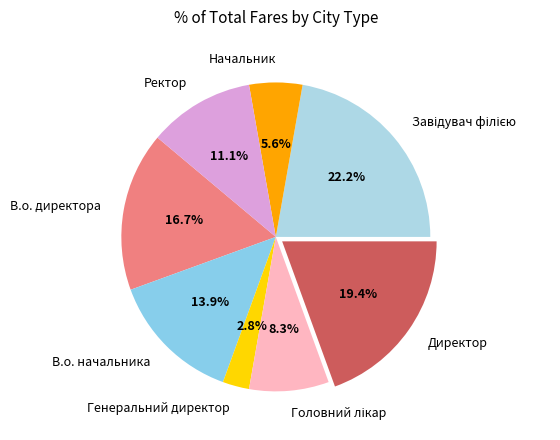

Between Генеральний директор and Директор, which is larger?

Директор